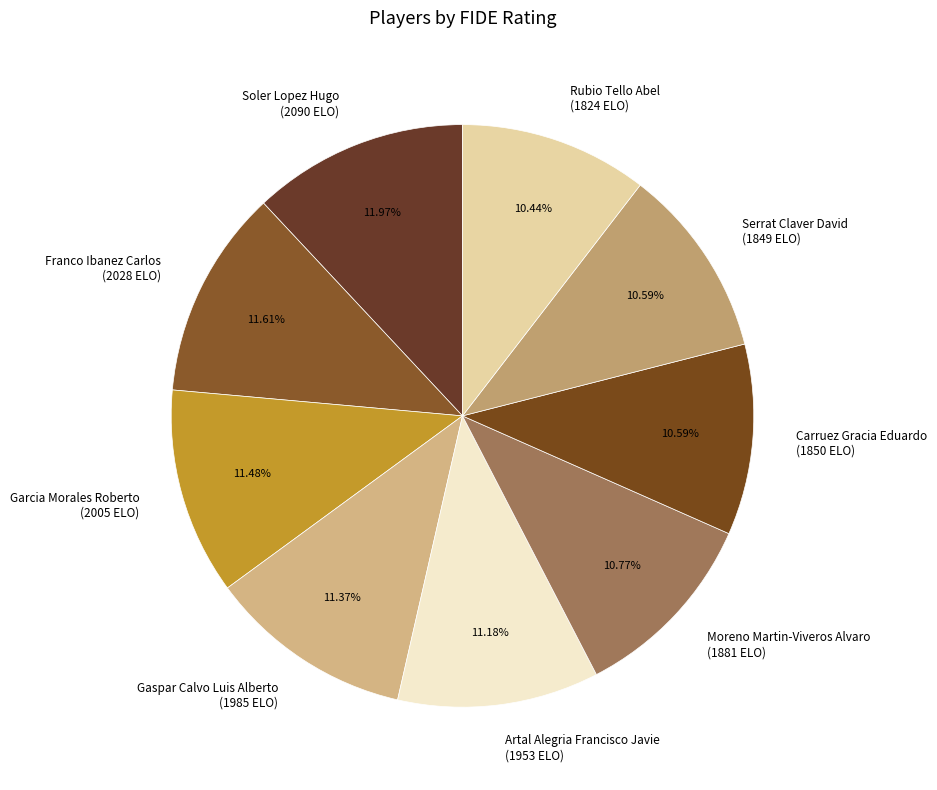

Is the sum of Rubio Tello Abel and Carruez Gracia Eduardo greater than half?

No